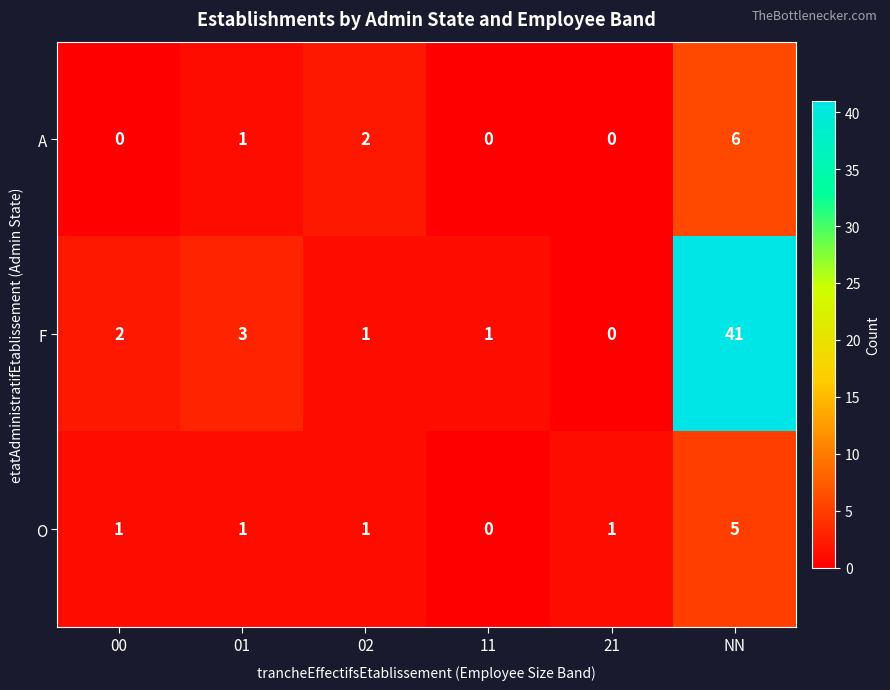

What is the spread (max minus min) of values at NN?

36